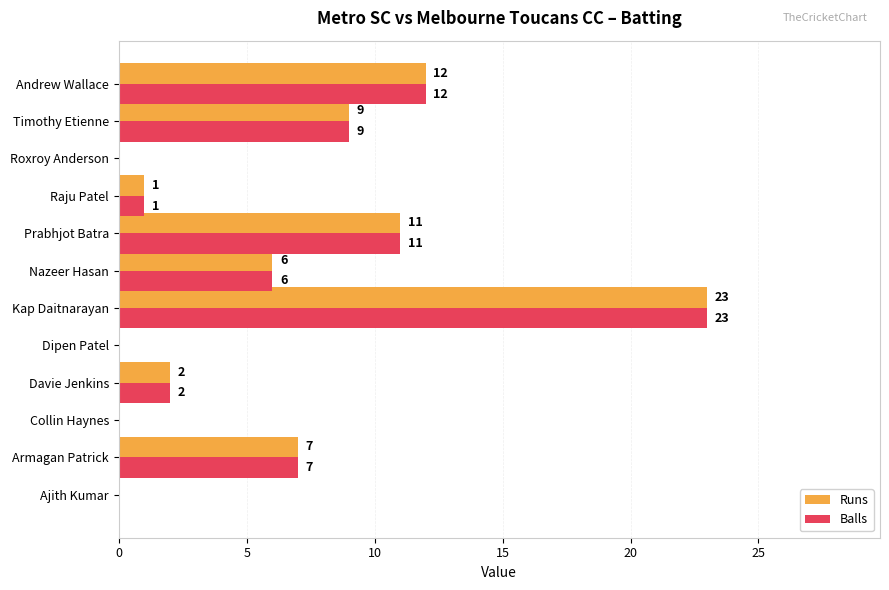

What is the sum of all Runs values?

71